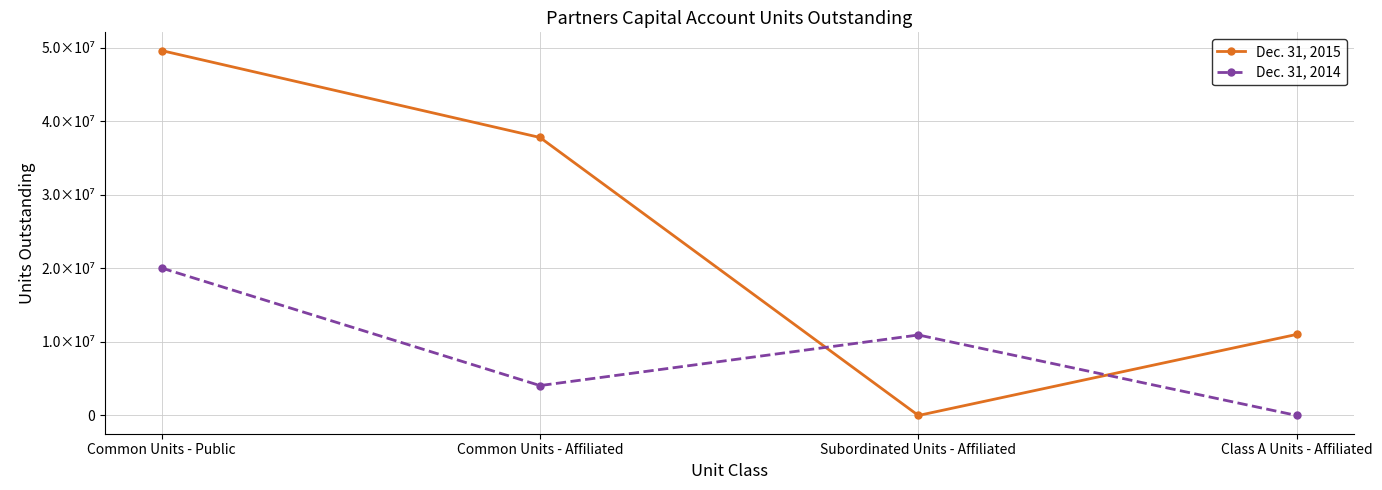

The Dec. 31, 2014 series shows 4062848 at Common Units - Affiliated. True or false?

True